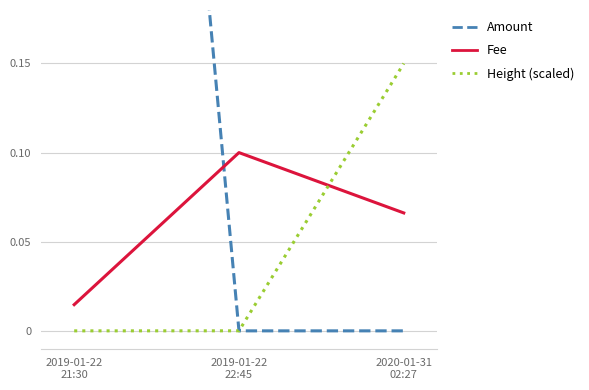

Reading left to right, list all the values displayed in this chart.

Amount: 1.0	0.0	0.0
Fee: 0.0	0.1	0.1
Height (scaled): 0.0	0.0	0.1